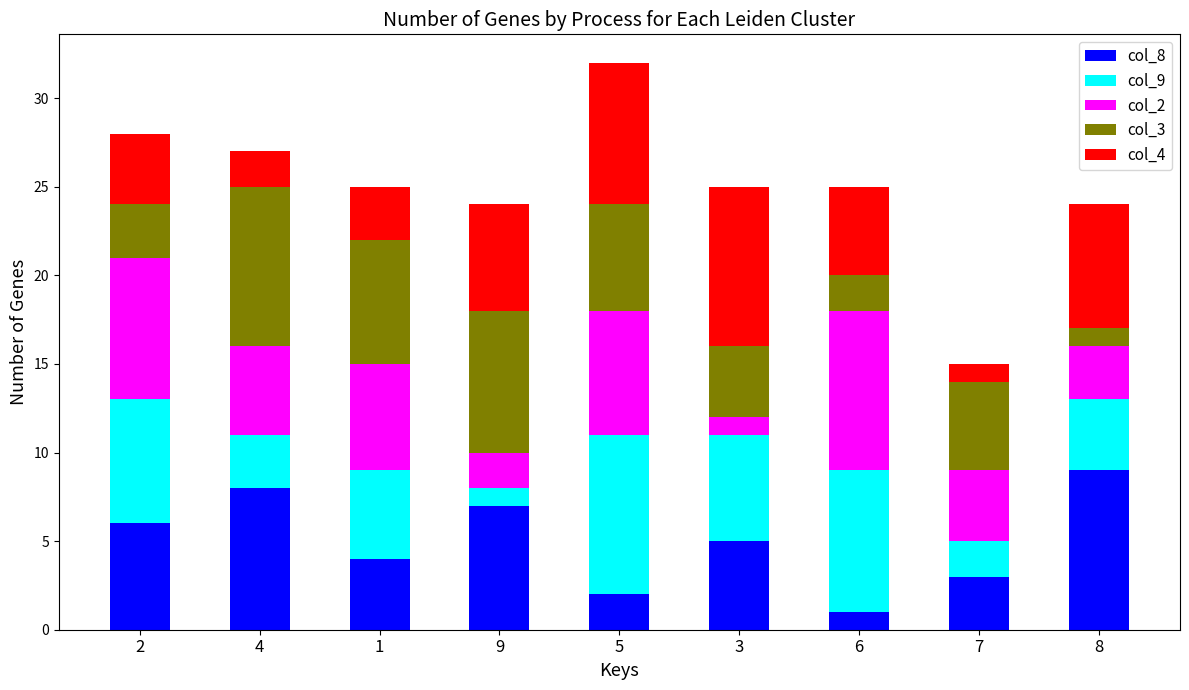

Are the bars horizontal?

No